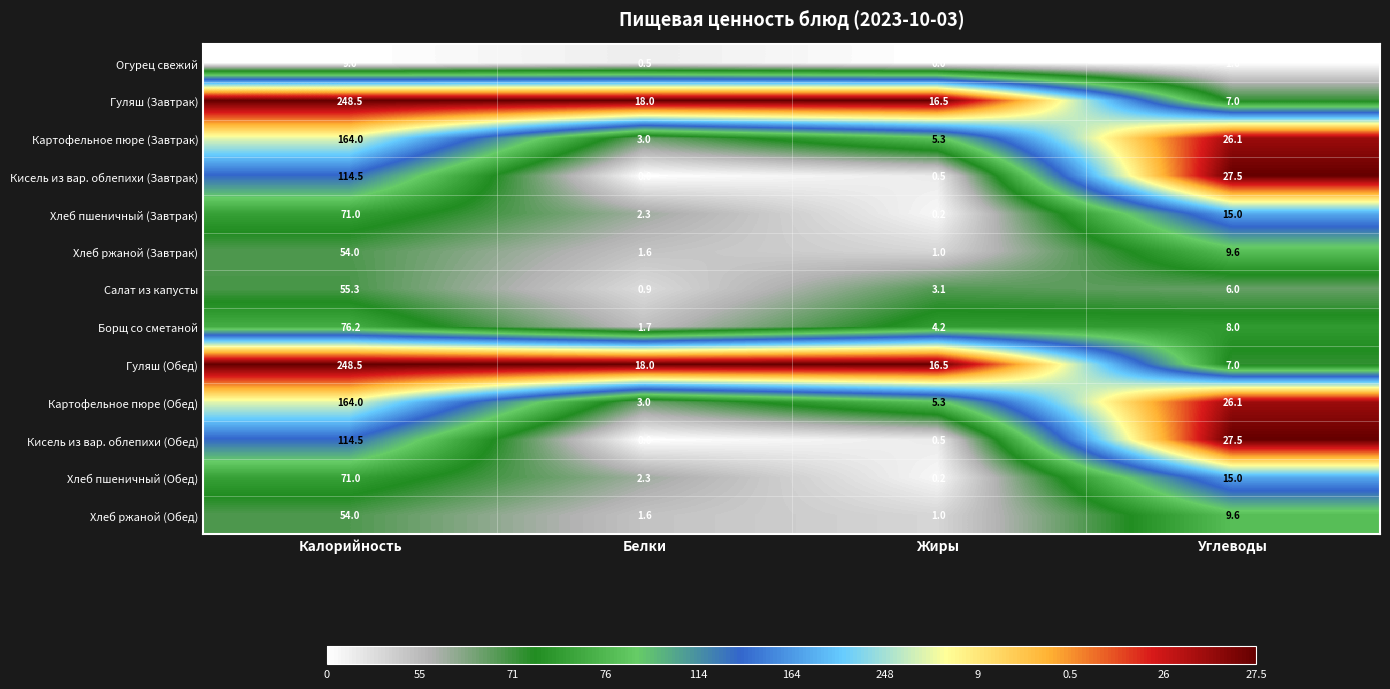

What is the average value of the Кисель из вар. облепихи (Завтрак) series?

35.6